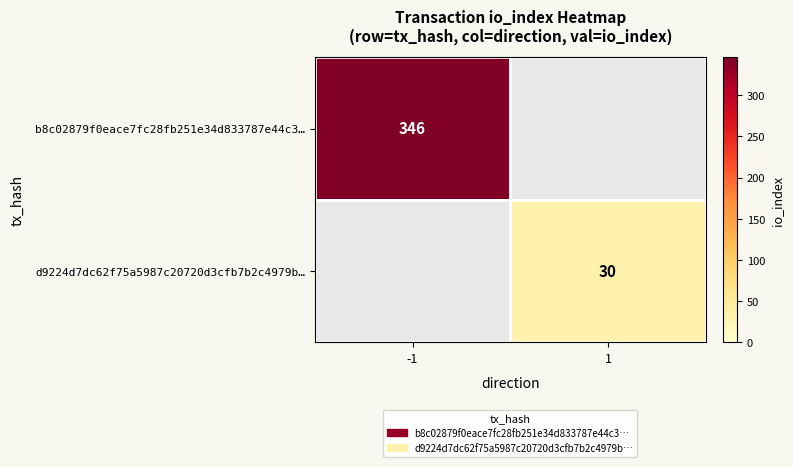

How many series are shown in this chart?

2